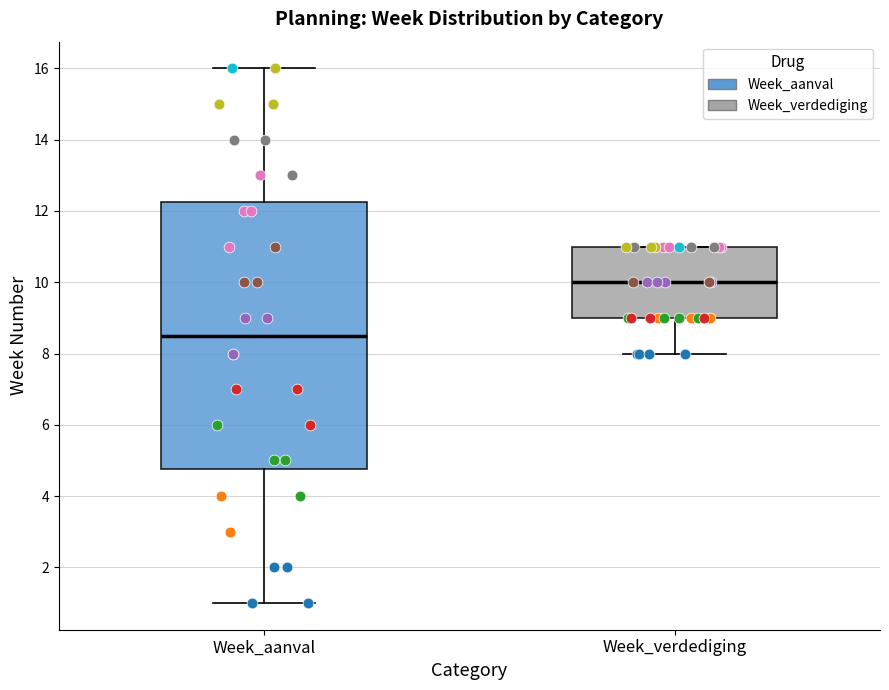

Reading left to right, transcribe this box plot: for each box, give where its median line is, the range the box spans, and where its two whiskers end, as read against the y-axis. The values are not printed on the chart, so give them approximately, as read against the axis.

Week_aanval: median 8.6, box 4.8 to 12.2, whiskers 1.0 to 16.0
Week_verdediging: median 10.0, box 9.0 to 11.0, whiskers 8.0 to 11.0